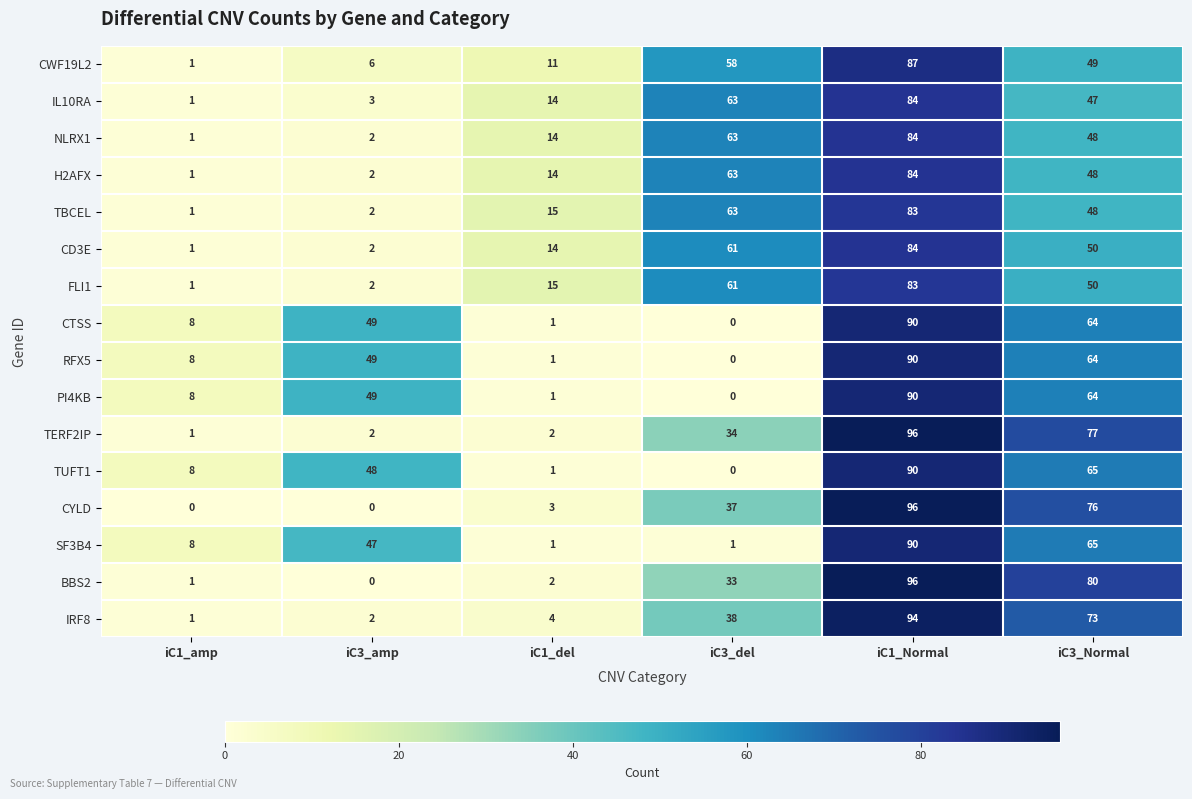

Is it true that CTSS equals 0 at iC3_del?

True